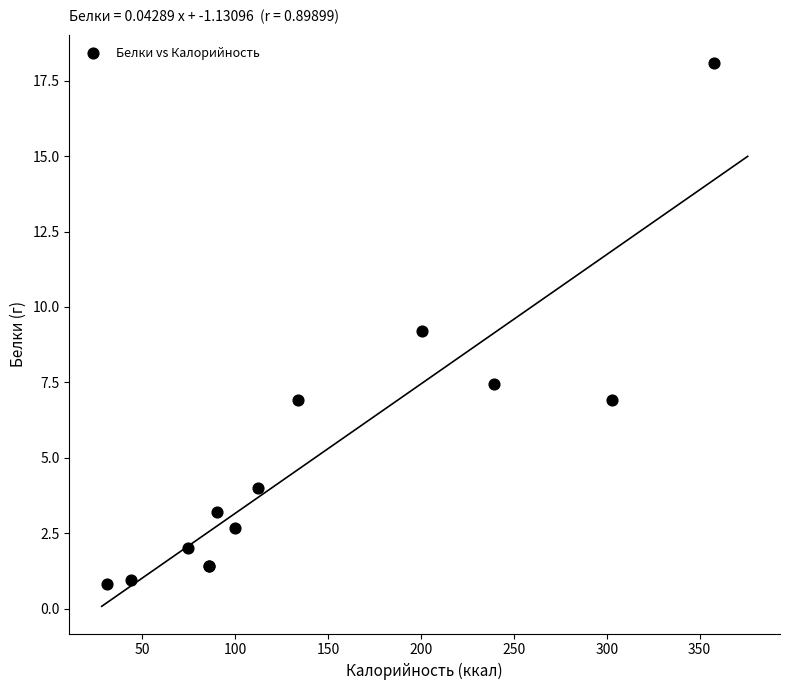

What Y value in the scatter plot is closest to 9?

9.2